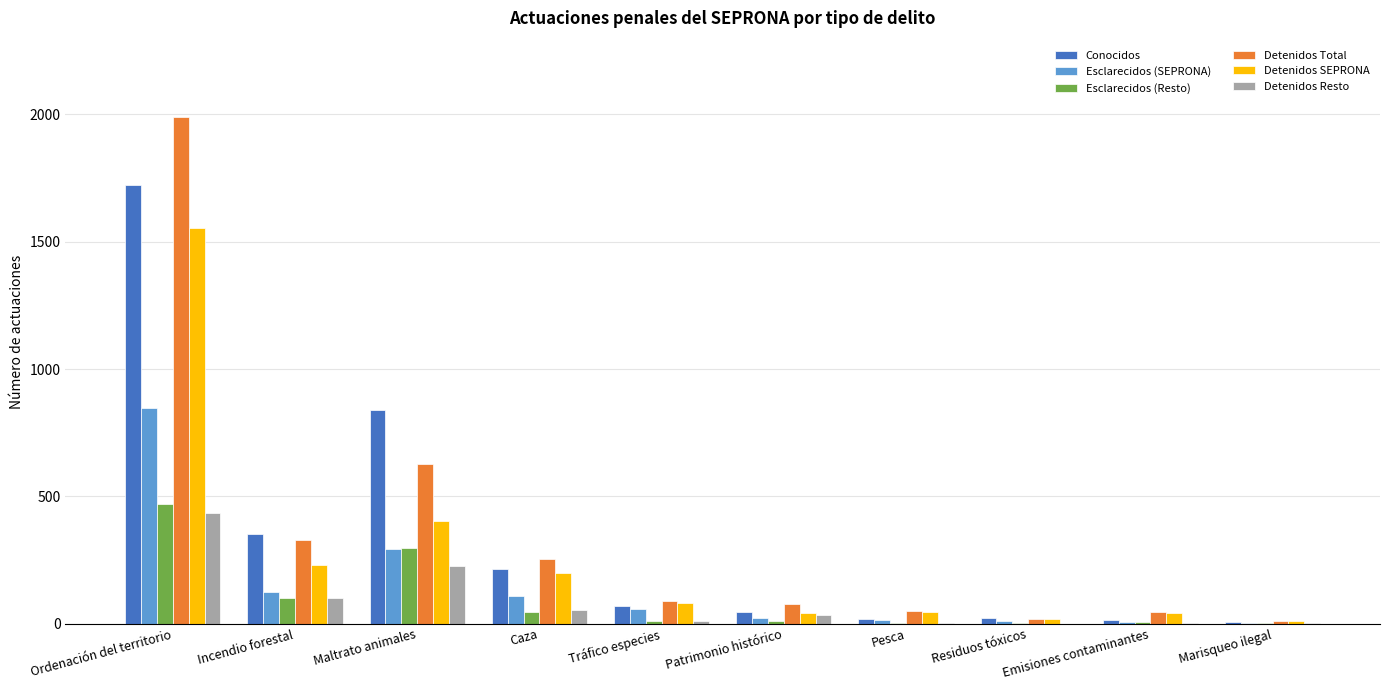

Are the bars grouped side by side (vs. stacked)?

Yes